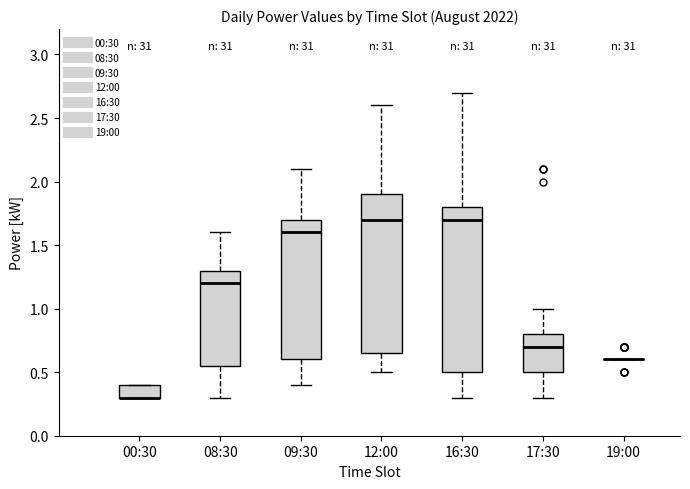

Comparing the boxes themselves (not the whiskers), which one is the tallest?

16:30